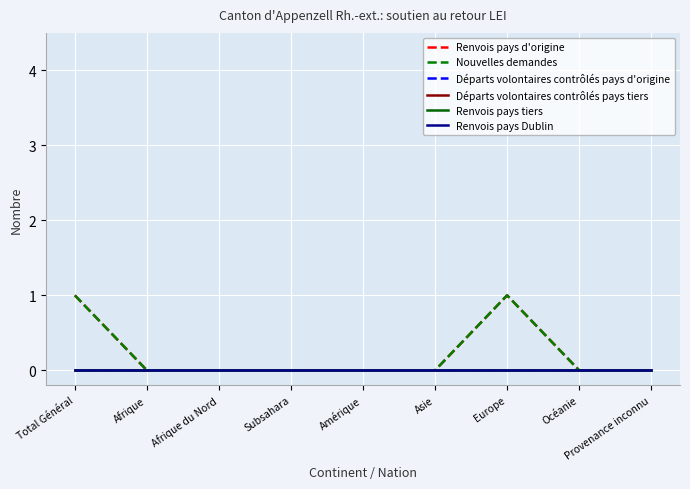

True or false: Départs volontaires contrôlés pays tiers and Départs volontaires contrôlés pays d'origine cross at least once.

False